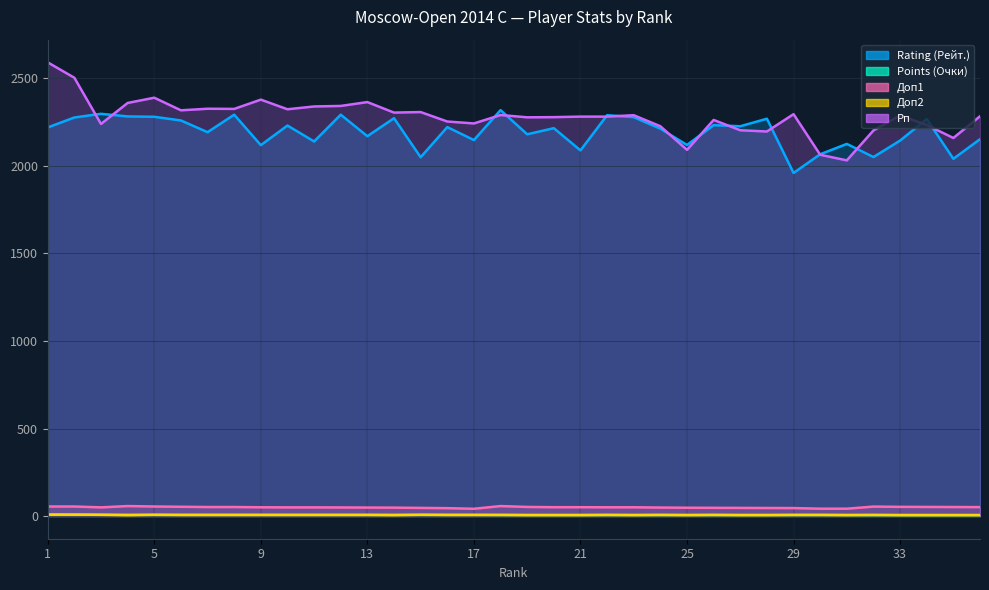

At which category does Доп1 reach its first local valley?

3